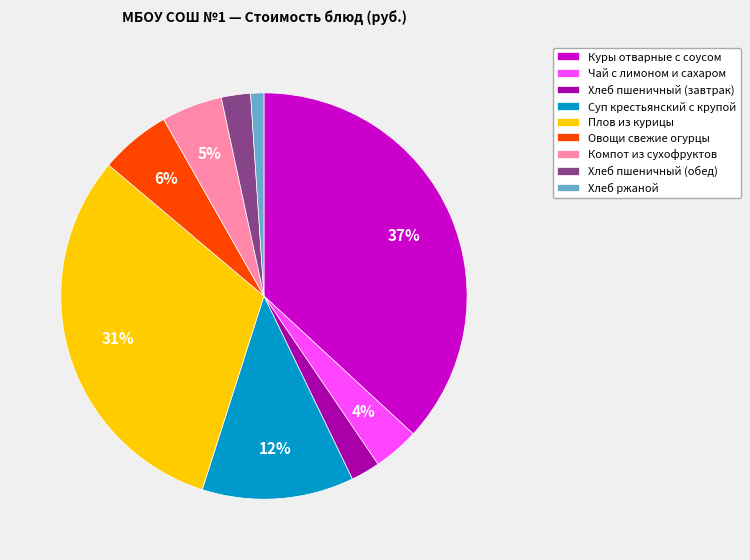

Which category has the biggest portion of the pie?

Куры отварные с соусом